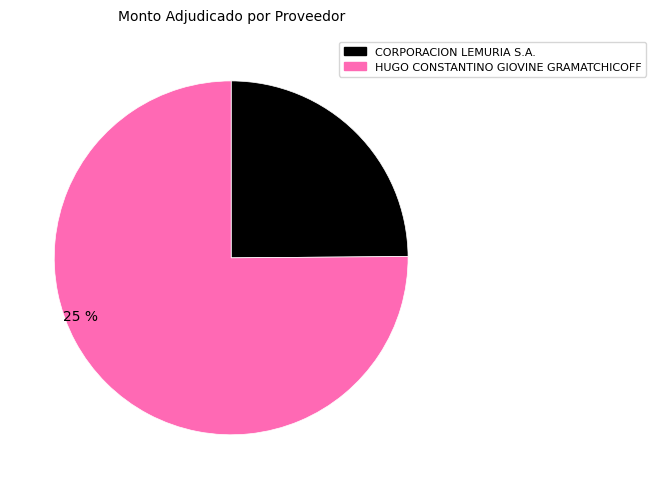

Rank the categories by value from lowest to highest.

CORPORACION LEMURIA S.A., HUGO CONSTANTINO GIOVINE GRAMATCHICOFF